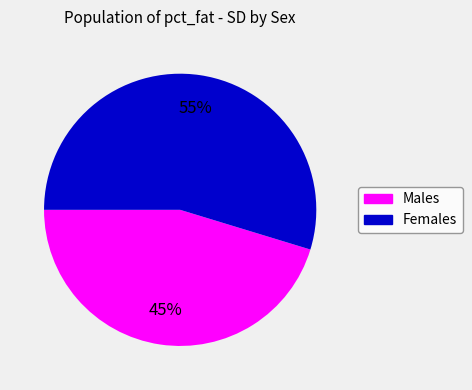

Does any single category account for the majority?

Yes